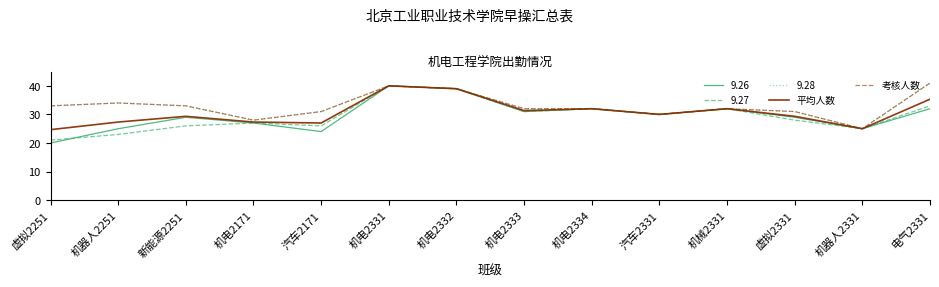

Reading right to left, transcribe all the data shown in this chart.

平均人数: 35.3	25.0	29.3	32.0	30.0	32.0	31.3	39.0	40.0	27.0	27.3	29.3	27.3	24.7
考核人数: 41.0	25.0	31.0	32.0	30.0	32.0	32.0	39.0	40.0	31.0	28.0	33.0	34.0	33.0